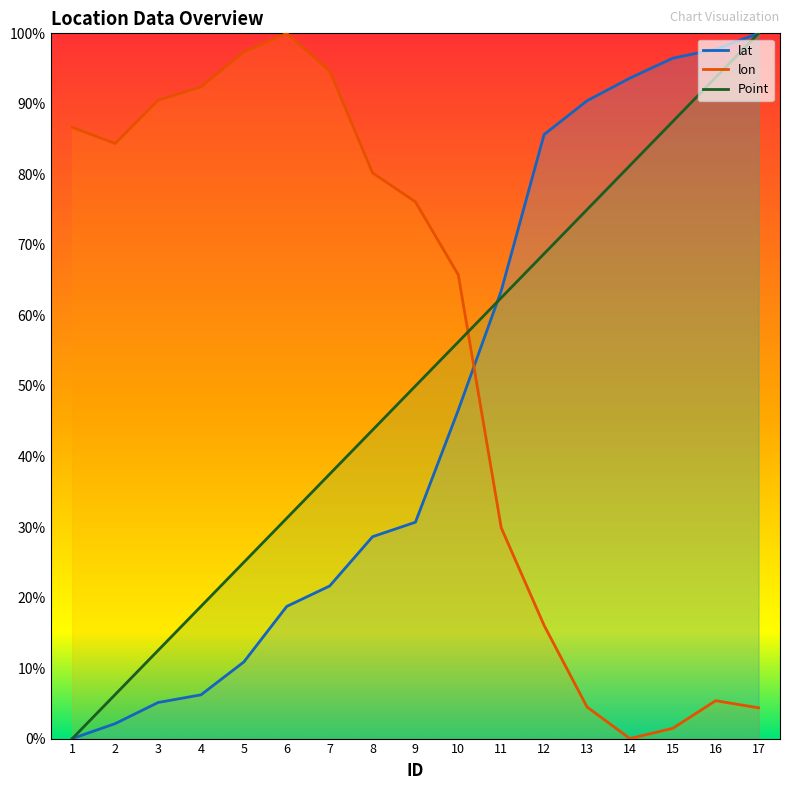

True or false: lat has more than 2 points higher than both neighbors.

False